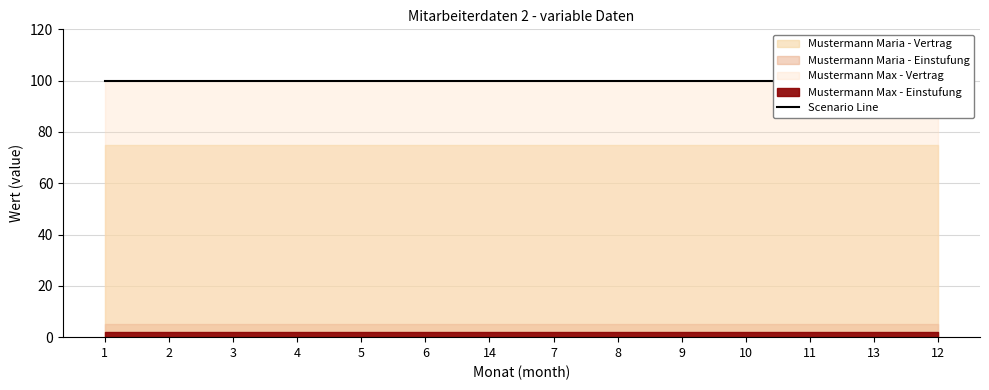

True or false: Mustermann Max - Vertrag has a value of 100 at 6.

True